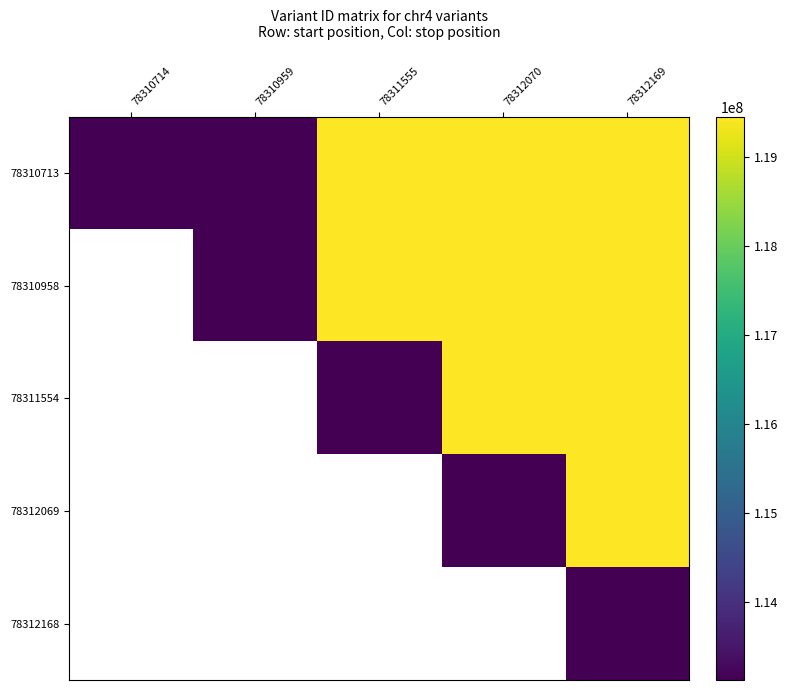

Rank the categories by 78310958 value from highest to lowest.

78312169, 78312070, 78311555, 78310714, 78310959